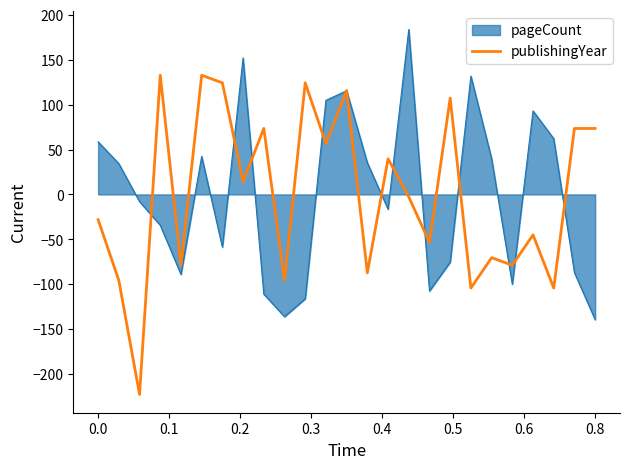

What is the maximum value for pageCount?

183.7